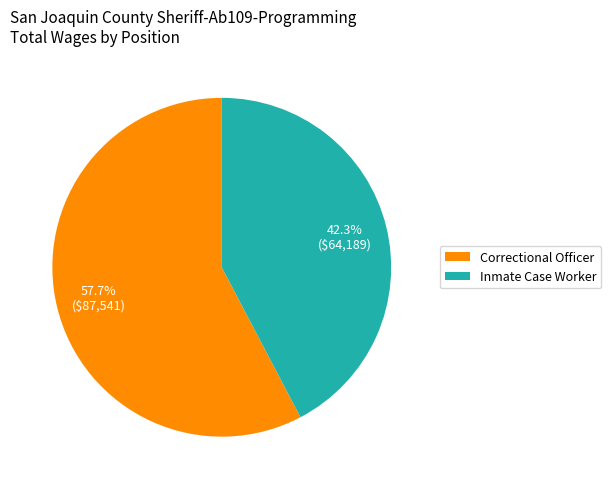

Rank the categories by value from highest to lowest.

Correctional Officer, Inmate Case Worker